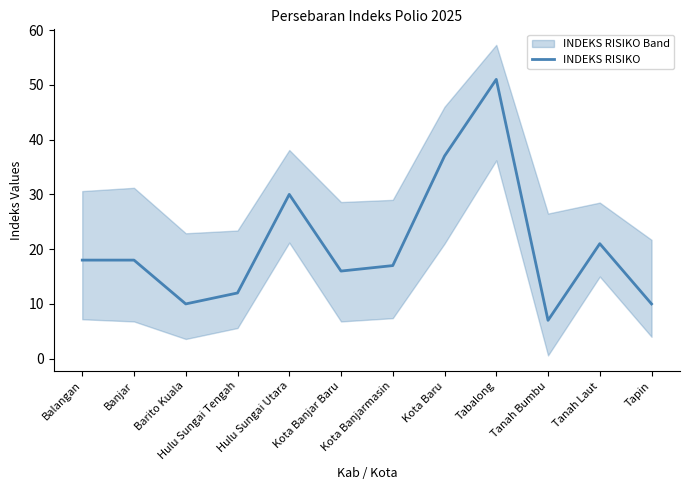

Approximately how many times larger is the value at Tapin compared to Kota Banjar Baru?

0.6